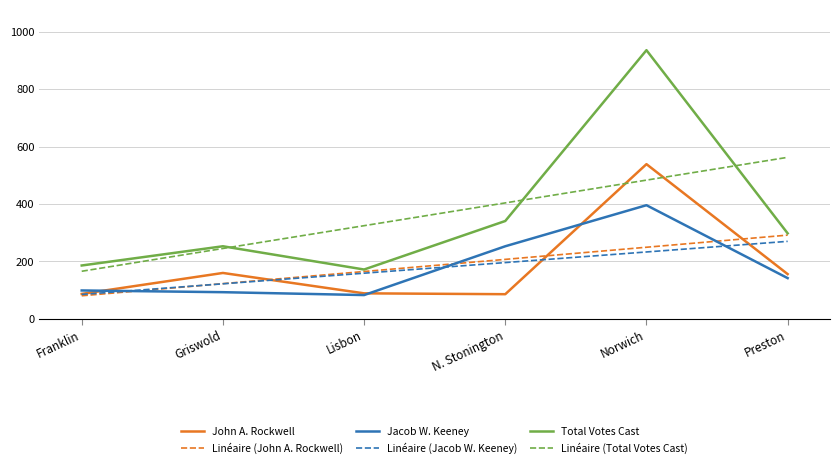

Does the chart display data point markers on the line(s)?

No